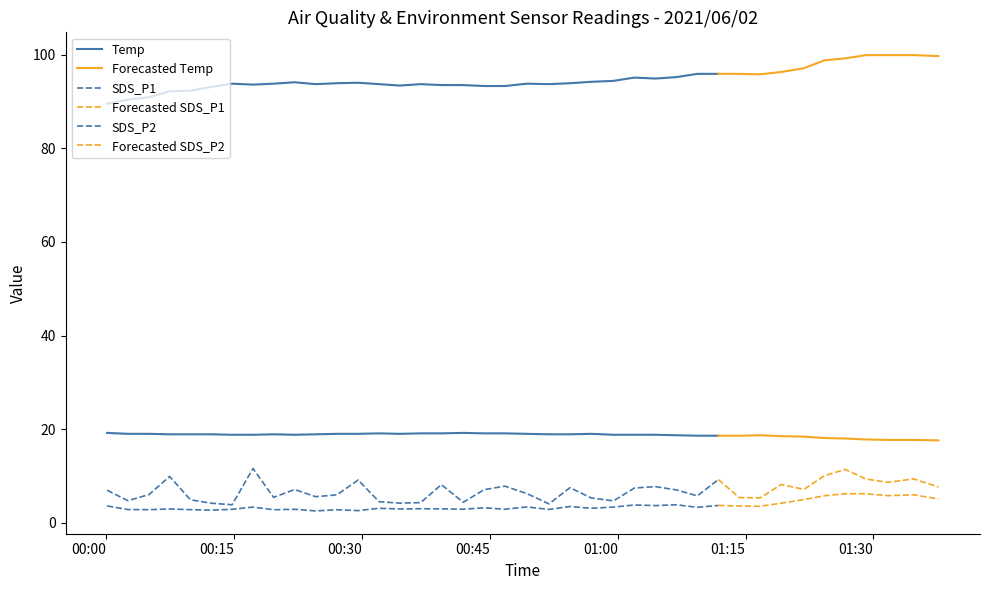

Reading right to left, list all the values displayed in this chart.

Temp: 17.6	17.7	17.7	17.8	18.0	18.1	18.4	18.5	18.7	18.6	18.6	18.6	18.7	18.8	18.8	18.8	19.0	18.9	18.9	19.0	19.1	19.1	19.2	19.1	19.1	19.0	19.1	19.0	19.0	18.9	18.8	18.9	18.8	18.8	18.9	18.9	18.9	19.0	19.0	19.2
Humidity: 99.7	99.9	99.9	99.9	99.2	98.8	97.1	96.3	95.8	95.9	95.9	95.9	95.2	94.9	95.1	94.4	94.2	93.9	93.7	93.8	93.3	93.3	93.5	93.5	93.7	93.4	93.7	94.0	93.9	93.7	94.1	93.8	93.6	93.8	93.1	92.3	92.2	90.9	90.4	89.5
SDS_P1: 7.6	9.4	8.6	9.3	11.4	10.1	7.1	8.2	5.3	5.4	9.2	5.8	7.0	7.7	7.4	4.7	5.3	7.5	4.0	6.2	7.8	7.1	4.4	8.2	4.3	4.2	4.5	9.1	6.0	5.6	7.1	5.4	11.6	3.9	4.2	4.9	9.9	6.0	4.7	7.0
SDS_P2: 5.1	6.0	5.8	6.2	6.2	5.8	5.0	4.2	3.5	3.6	3.7	3.3	3.9	3.7	3.8	3.4	3.1	3.5	2.9	3.4	2.9	3.2	2.9	3.0	3.0	3.0	3.1	2.6	2.8	2.5	2.9	2.8	3.4	2.9	2.7	2.8	3.0	2.8	2.8	3.6